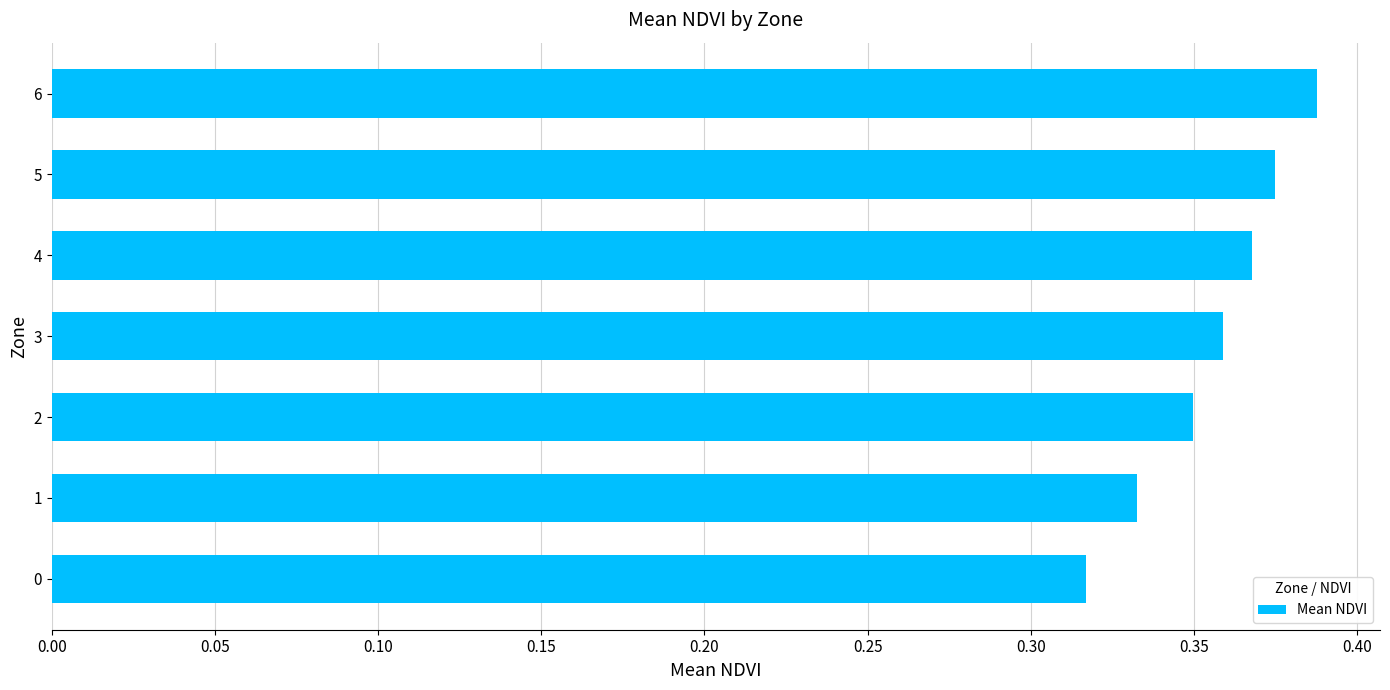

Are the bars grouped side by side (vs. stacked)?

No